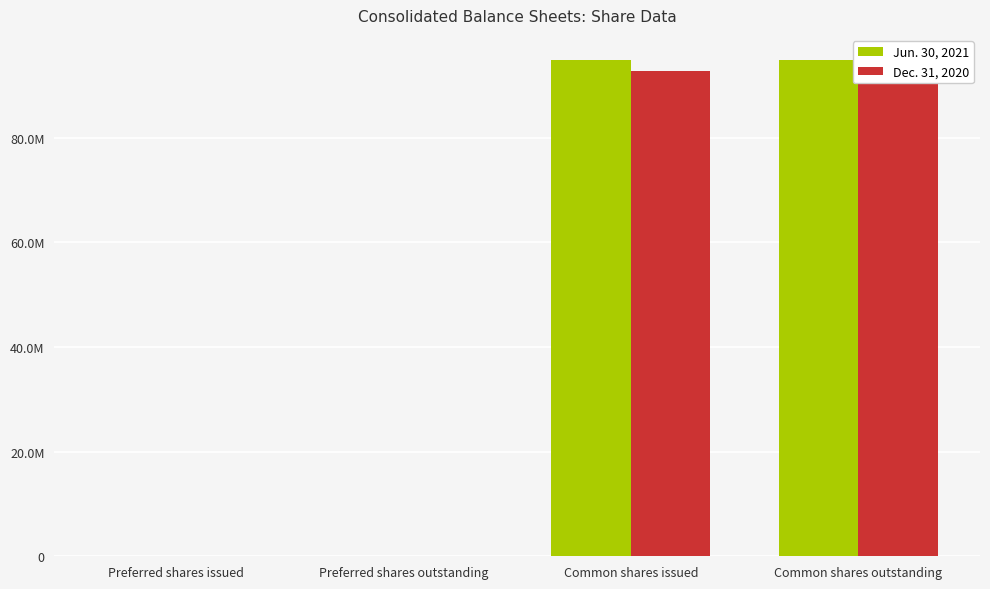

What is the greatest value displayed?

94883195